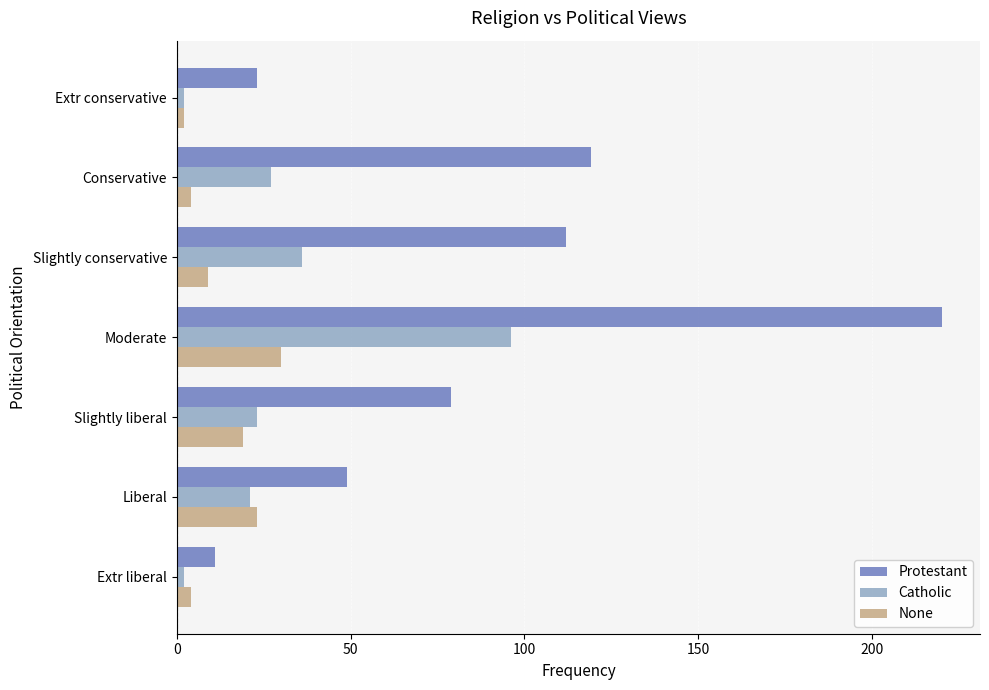

What is the highest value of the Catholic series?

96